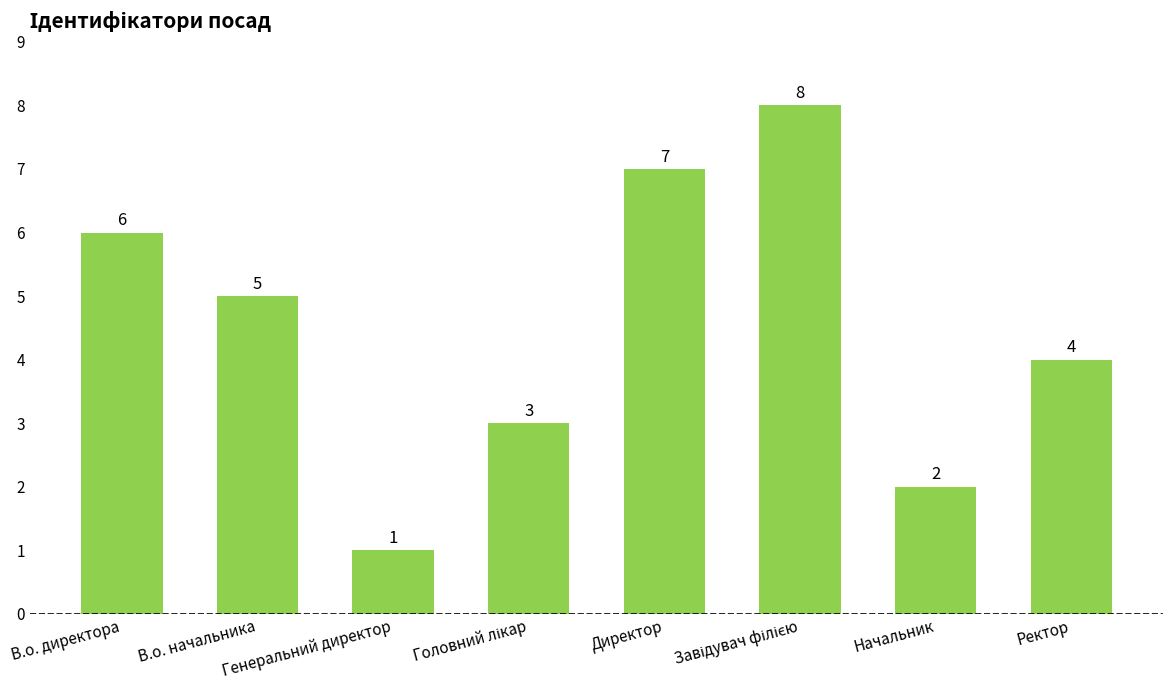

What is the sum of all values?

36